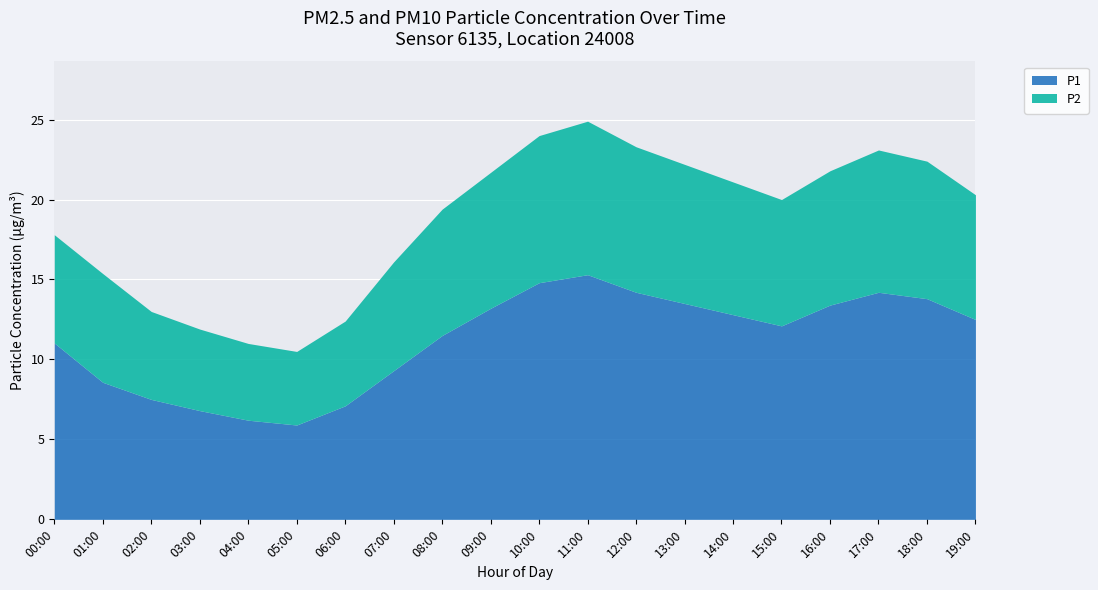

At how many categories does at least one series exceed 10?

13